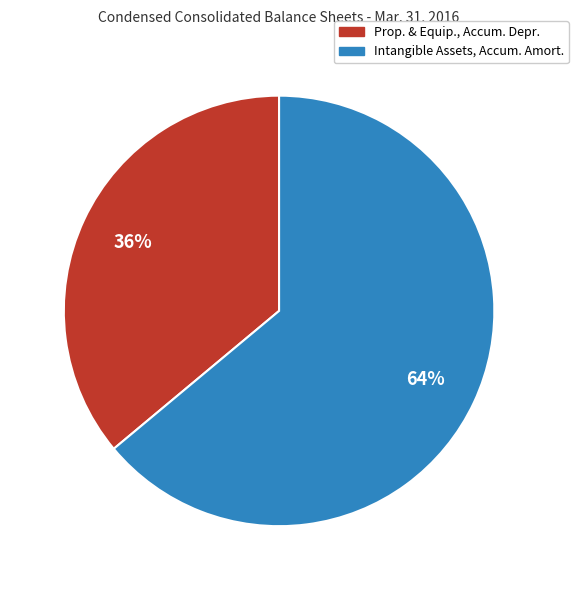

How many segments does this pie chart have?

2